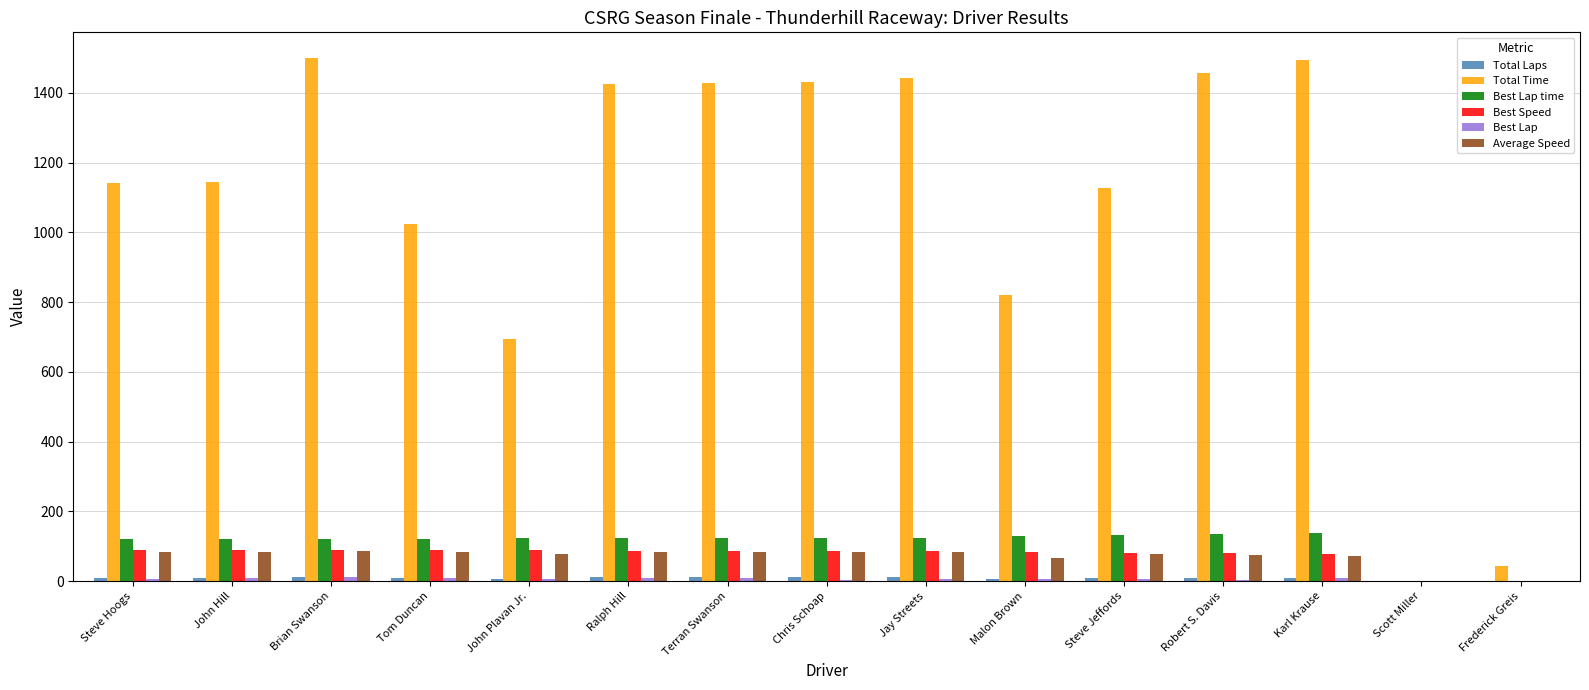

What is the sum of all Total Time values?

16175.6